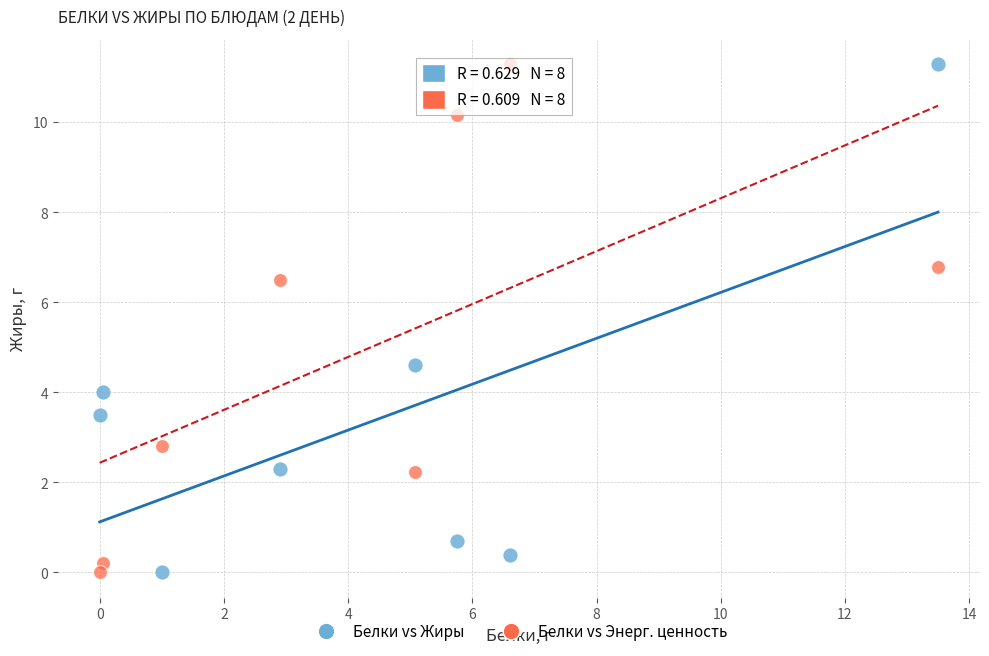

Across all data points, what is the range of X values (max minus min)?

13.5